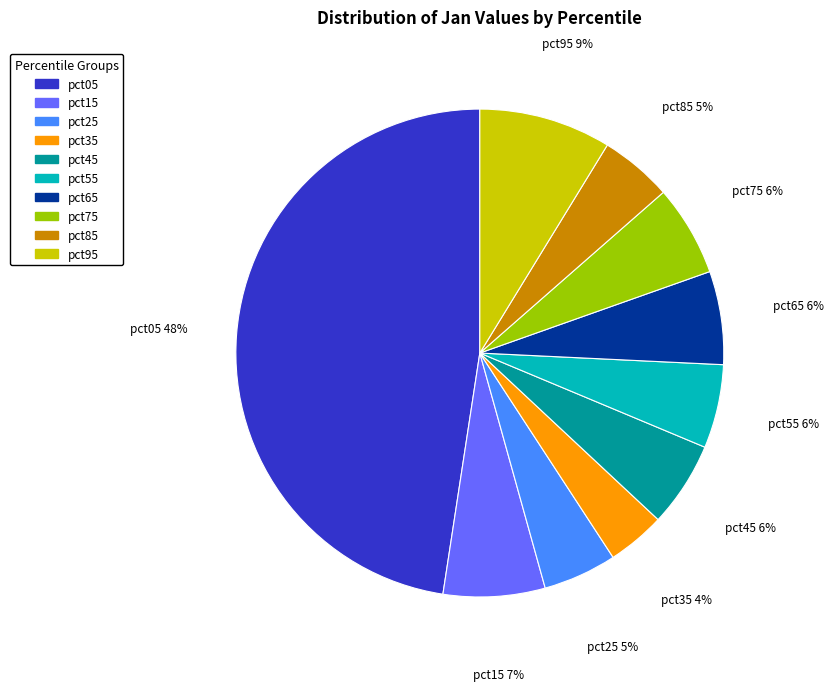

The pct95 slice represents 9% of the pie. True or false?

True